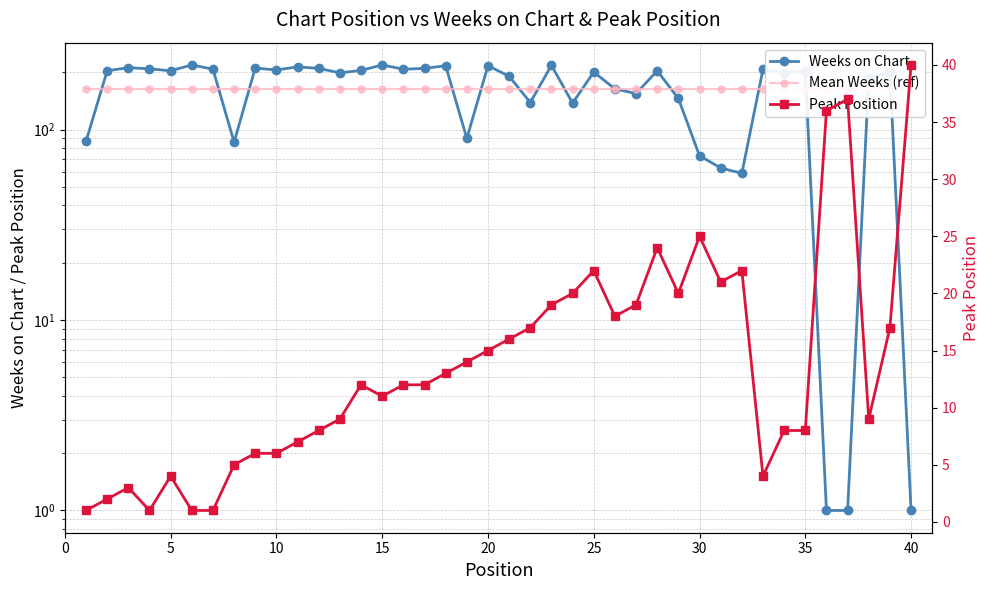

Which series has the largest range (max minus min)?

Weeks on Chart